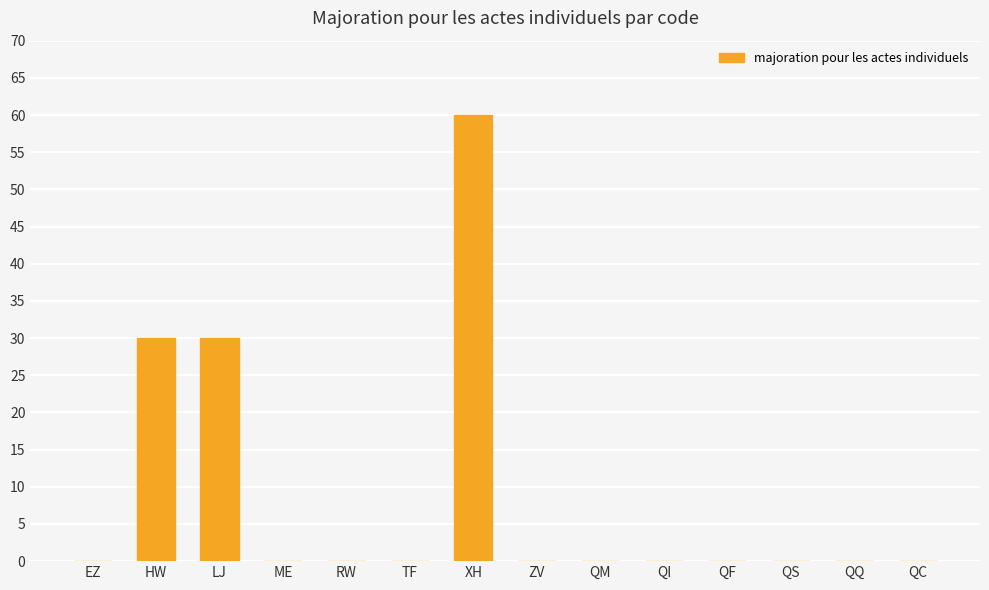

Reading left to right, list all the values displayed in this chart.

EZ=0	HW=30	LJ=30	ME=0	RW=0	TF=0	XH=60	ZV=0	QM=0	QI=0	QF=0	QS=0	QQ=0	QC=0